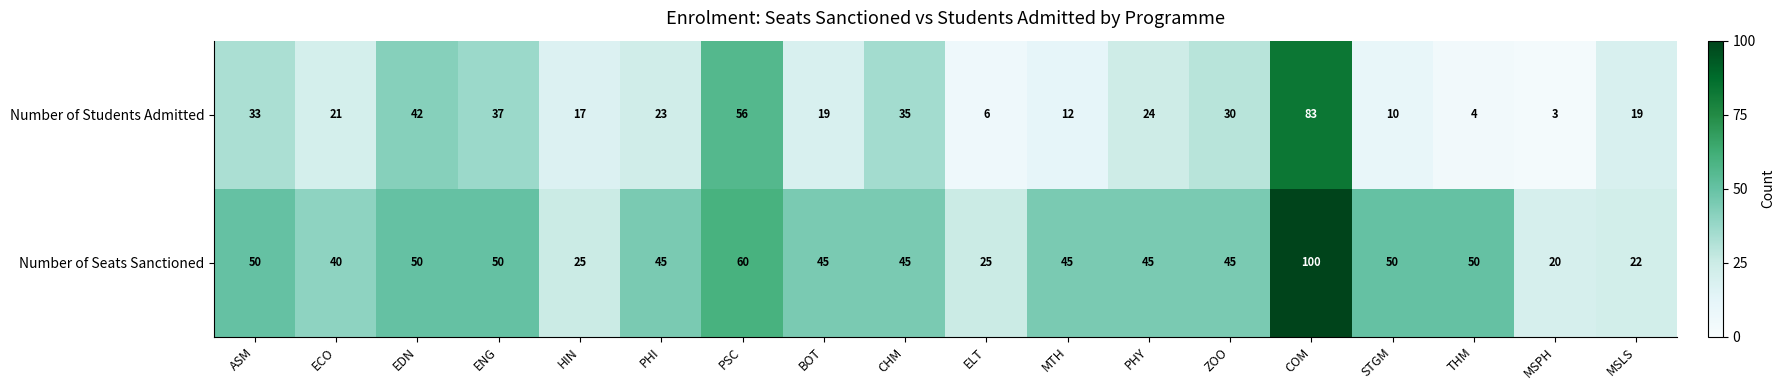

Is the value of Number of Seats Sanctioned at STGM greater than the value of Number of Students Admitted at PSC?

No